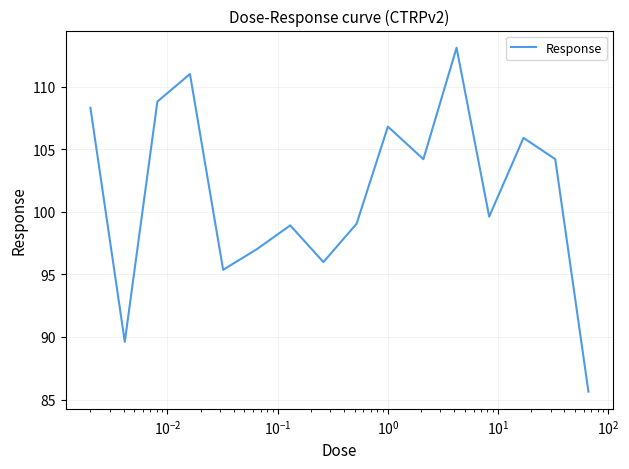

What is the smallest value displayed?

85.6